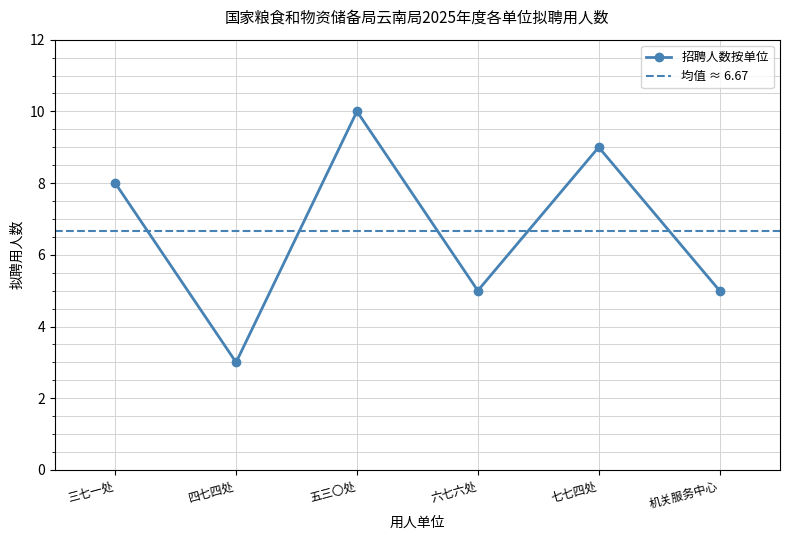

Rank the categories by value from highest to lowest.

五三〇处, 七七四处, 三七一处, 六七六处, 机关服务中心, 四七四处